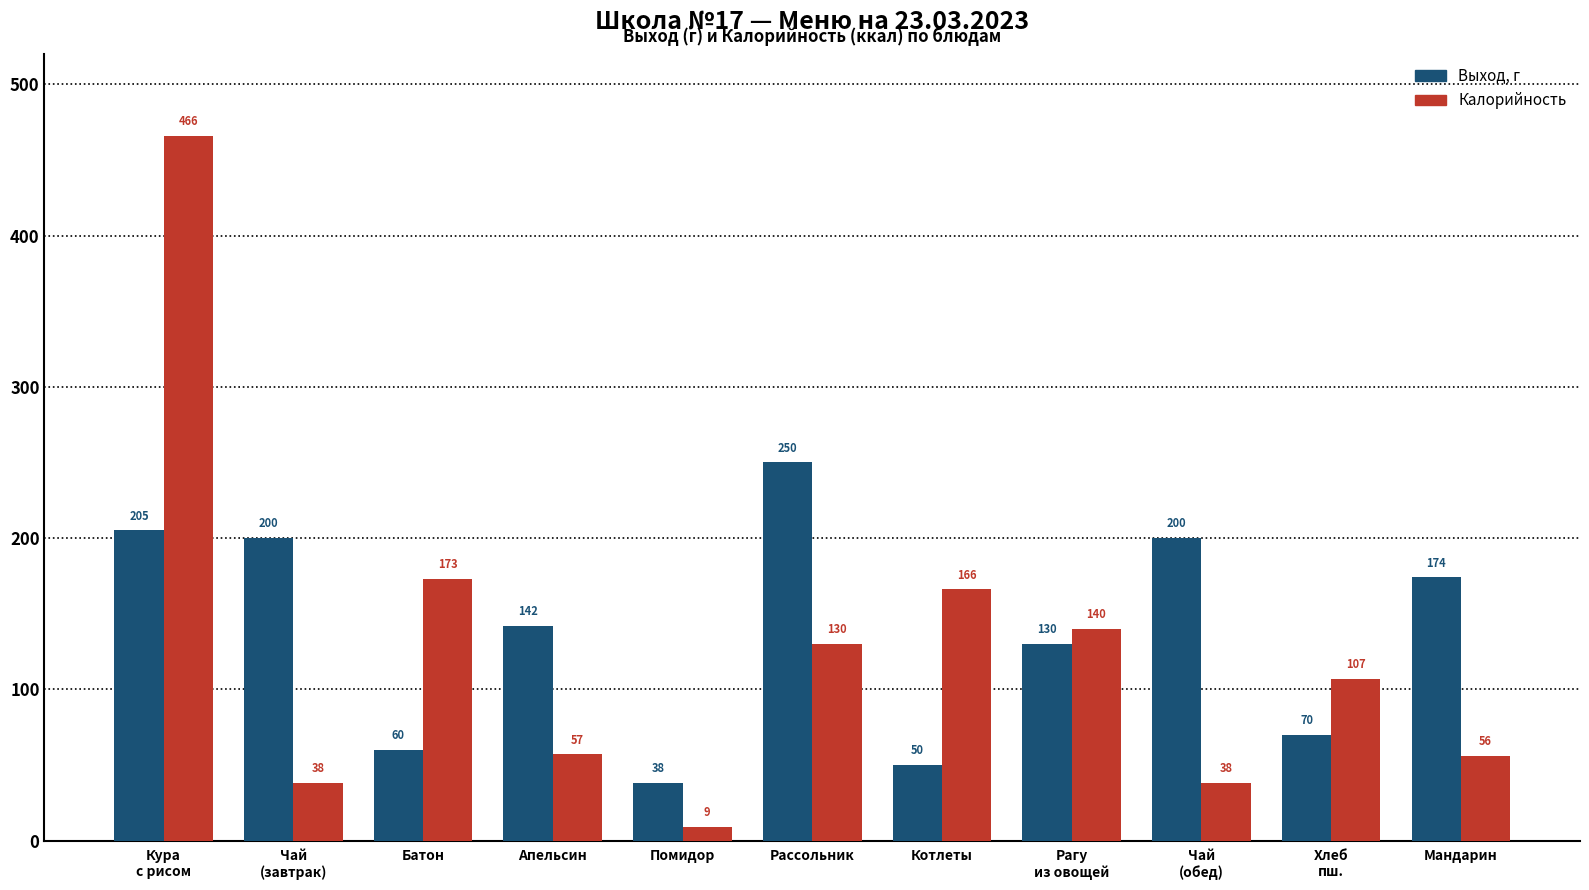

Is the value of Выход, г at Хлеб
пш. greater than the value of Калорийность at Котлеты?

No